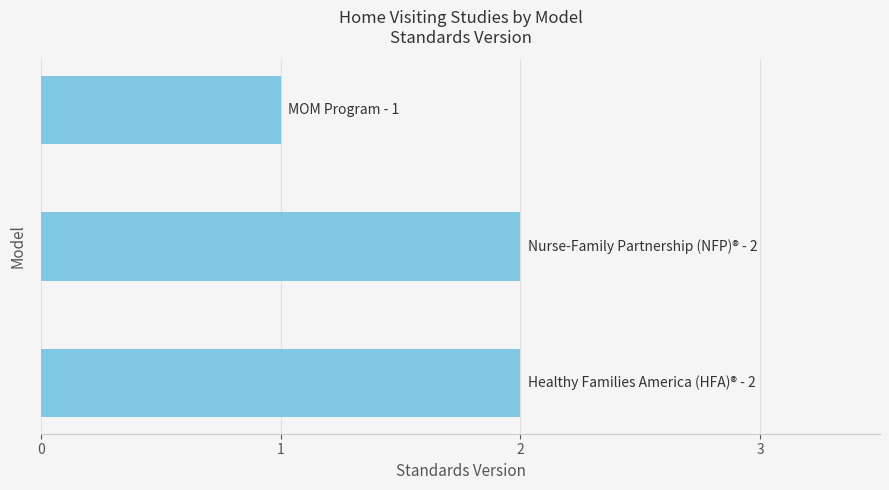

Reading bottom to top, list all the values displayed in this chart.

2	2	1